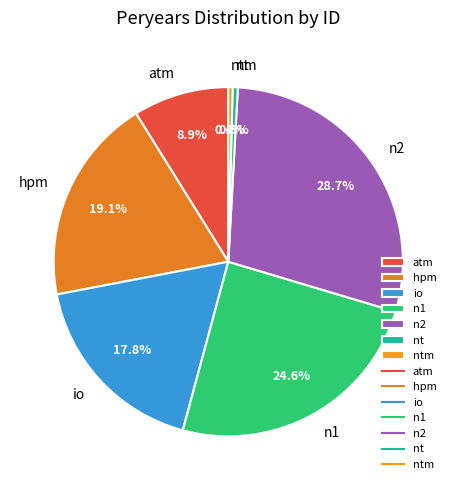

How many segments does this pie chart have?

7